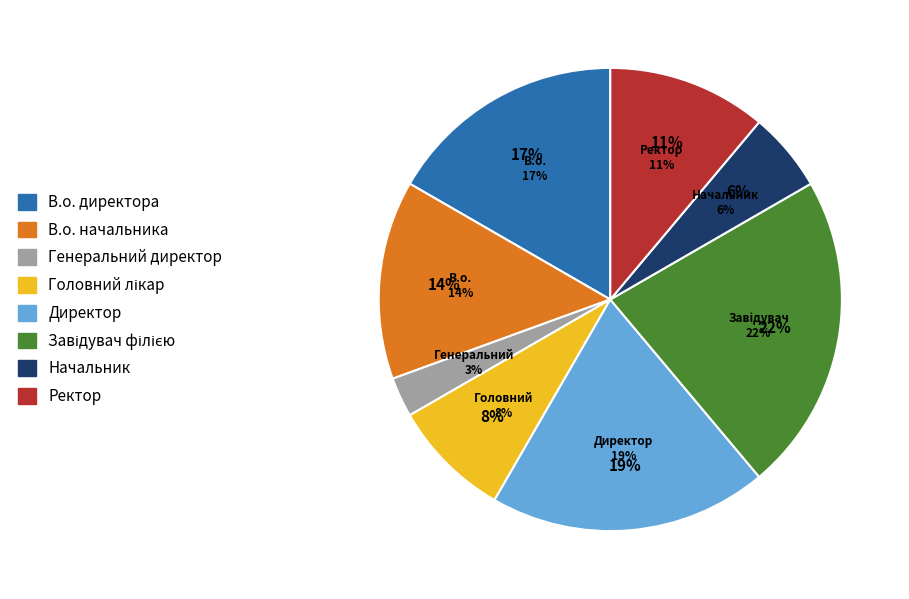

To the nearest percent, what is the average slice percentage?

12%